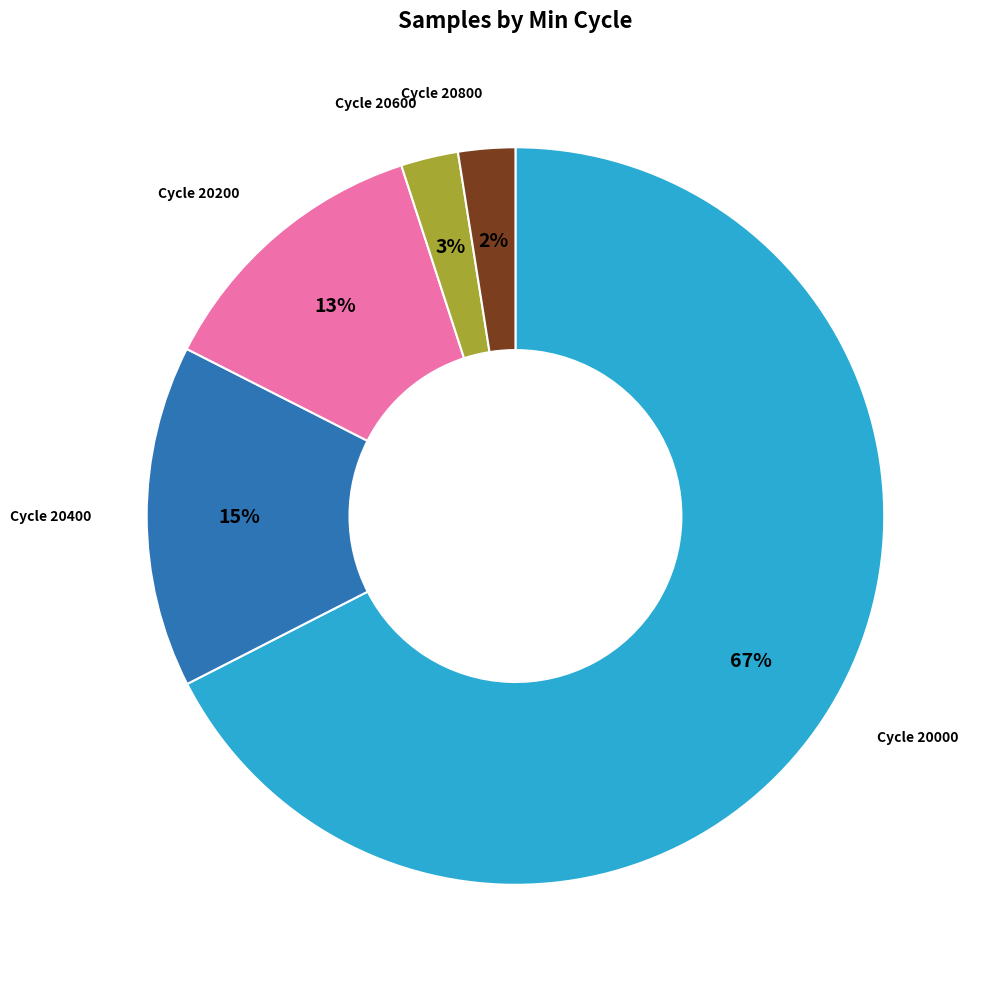

To the nearest percent, what percentage of the pie is Cycle 20400?

15%